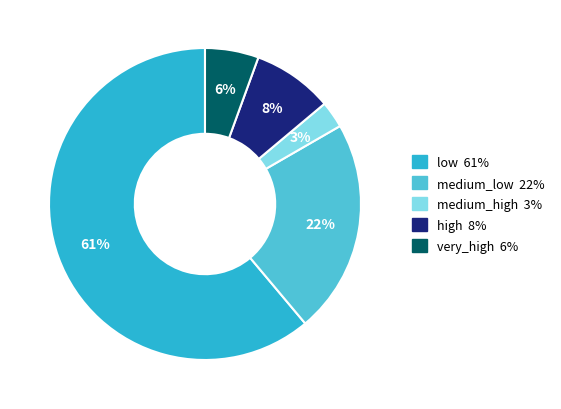

What is the largest slice in the pie chart?

low